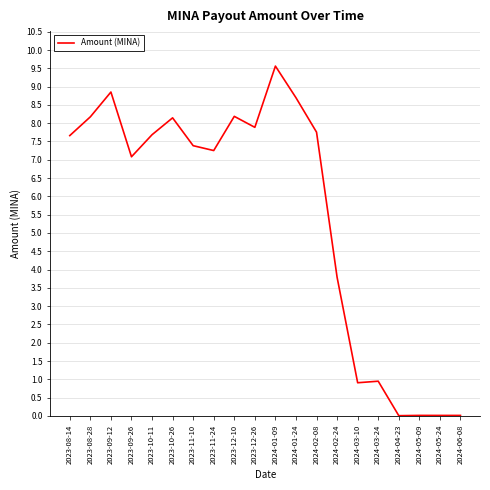

True or false: the data shows 4.4 at 2024-01-09.

False